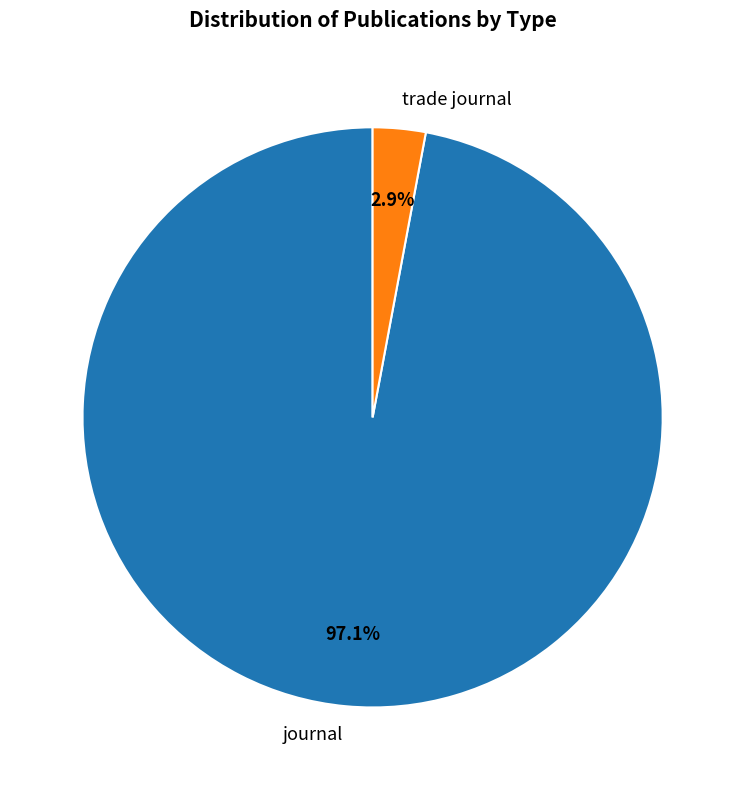

To the nearest percent, what is the difference between the trade journal and journal slice percentages?

94%